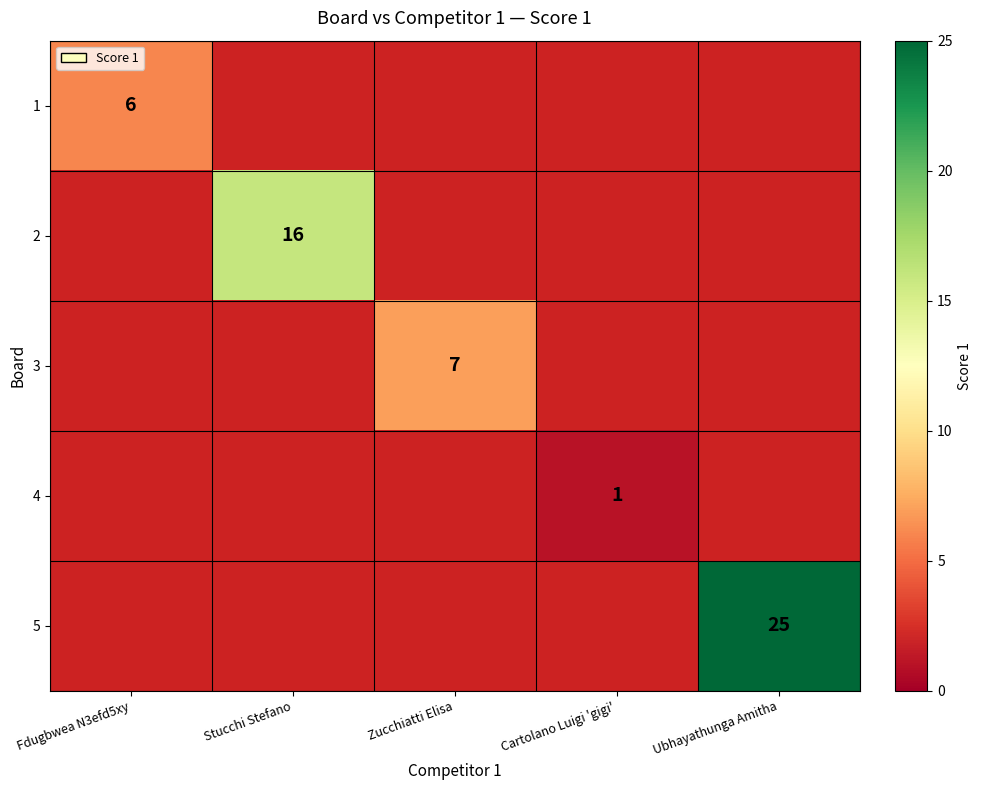

The 3 series shows 7 at Zucchiatti Elisa. True or false?

True